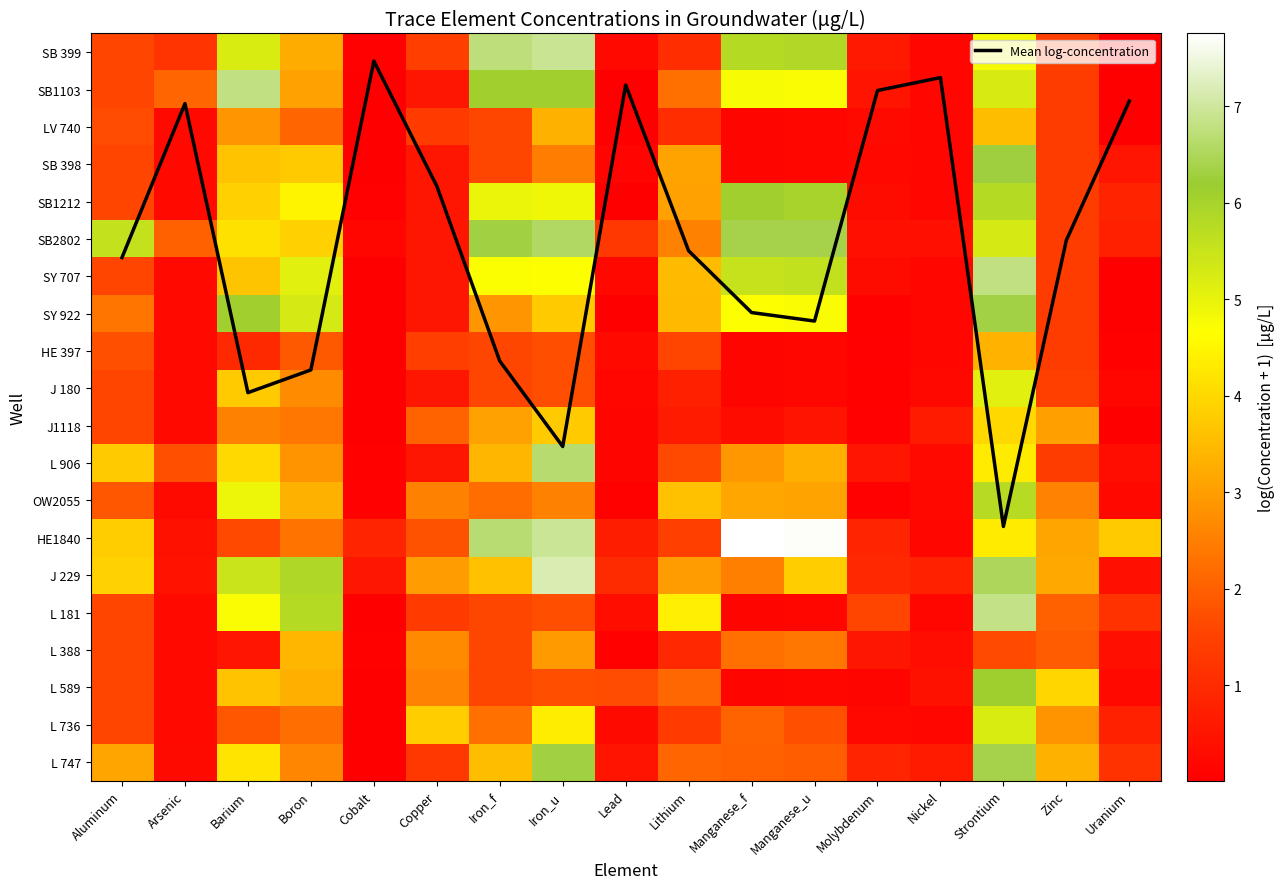

At how many categories does at least one series exceed 6?

7